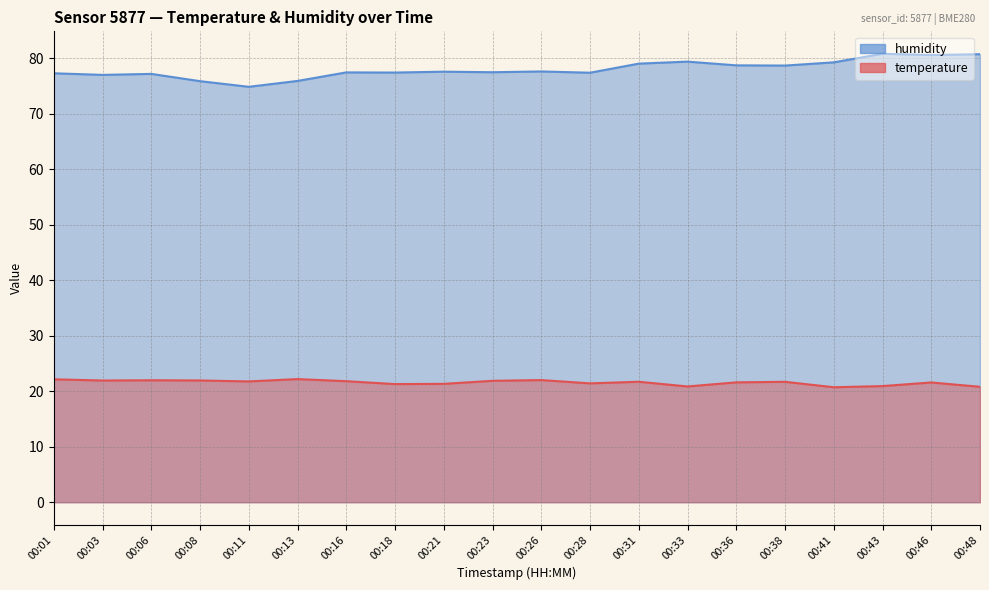

Which label corresponds to the smallest value in the chart?

00:41